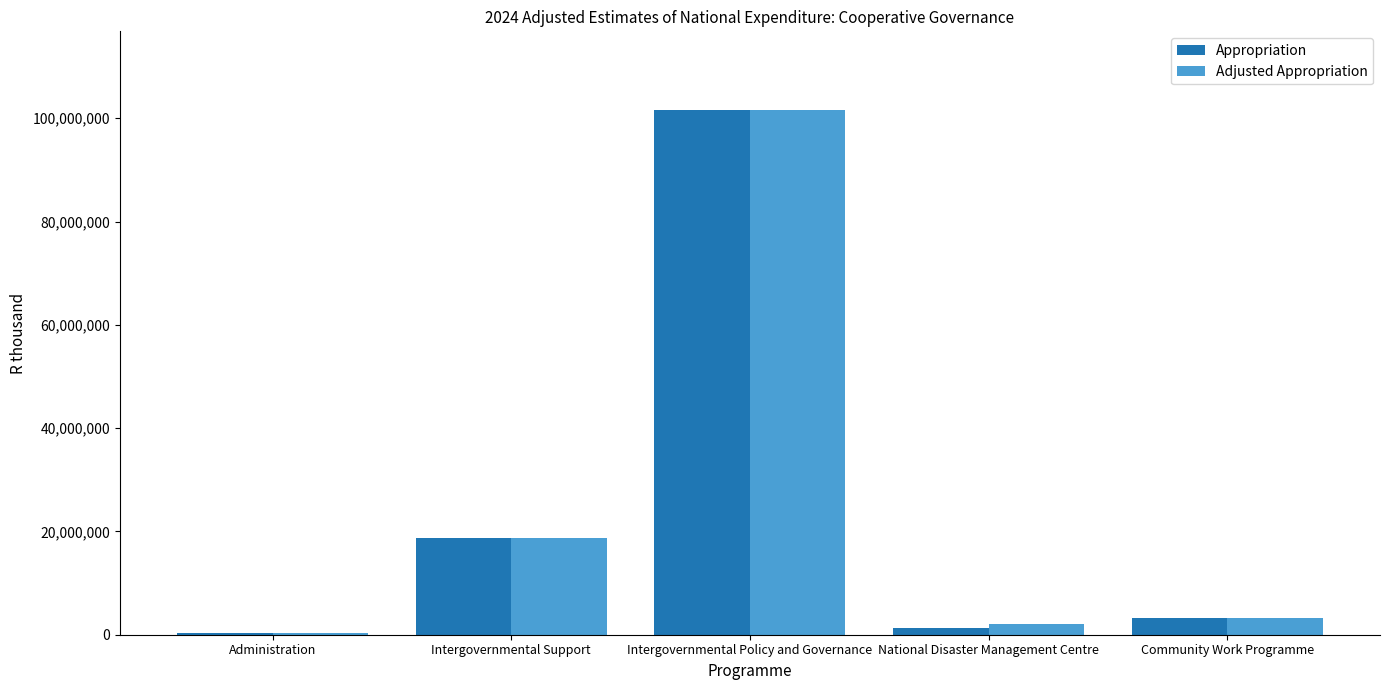

The Appropriation series shows 1358438 at National Disaster Management Centre. True or false?

True